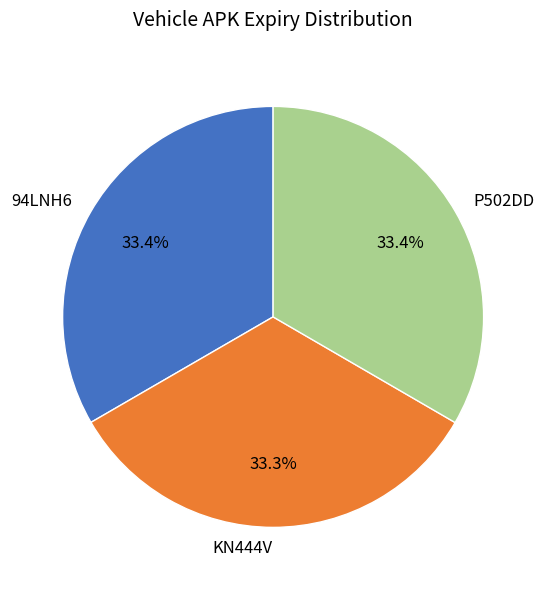

Do P502DD and KN444V together represent more than half of the pie?

Yes